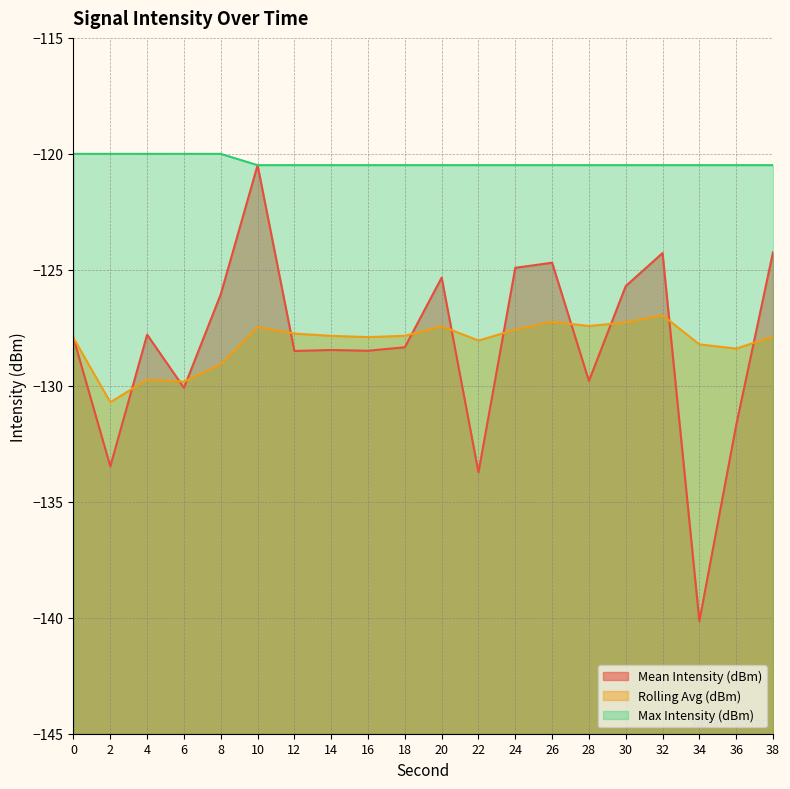

Is it true that Rolling Avg (dBm) equals -129.1 at 8?

True